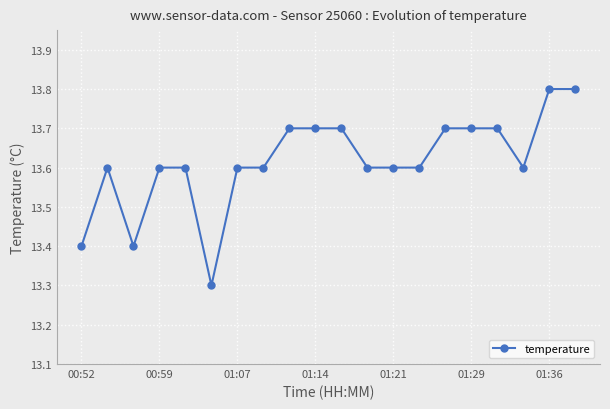

What is the maximum value shown in the chart?

13.8